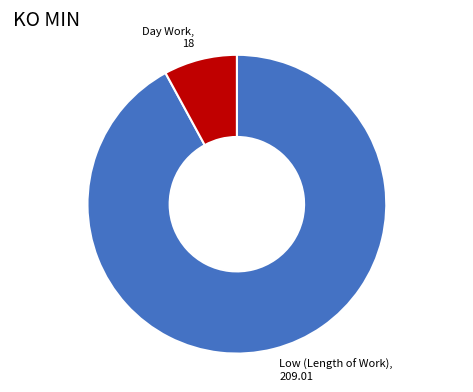

Is there a majority slice in this chart?

Yes